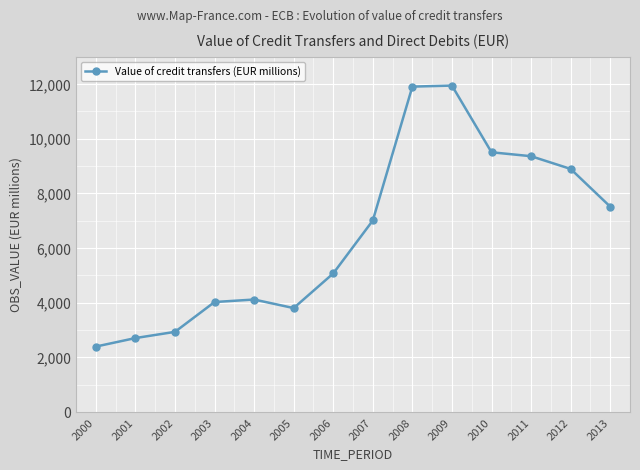

Does the chart have visible grid lines?

Yes